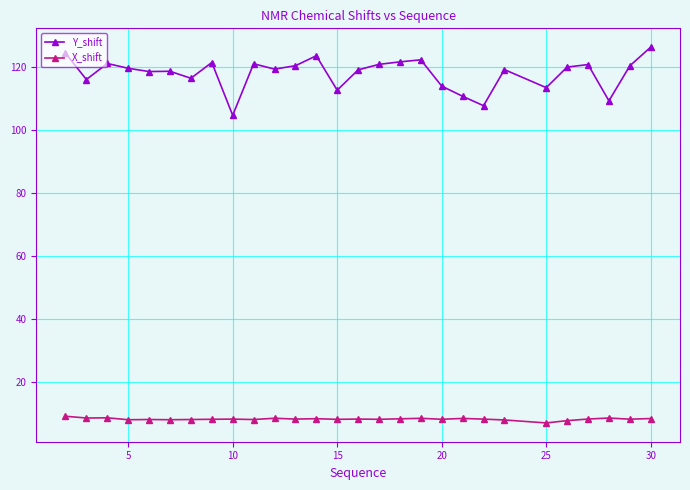

What is the maximum value shown in the chart?

126.5